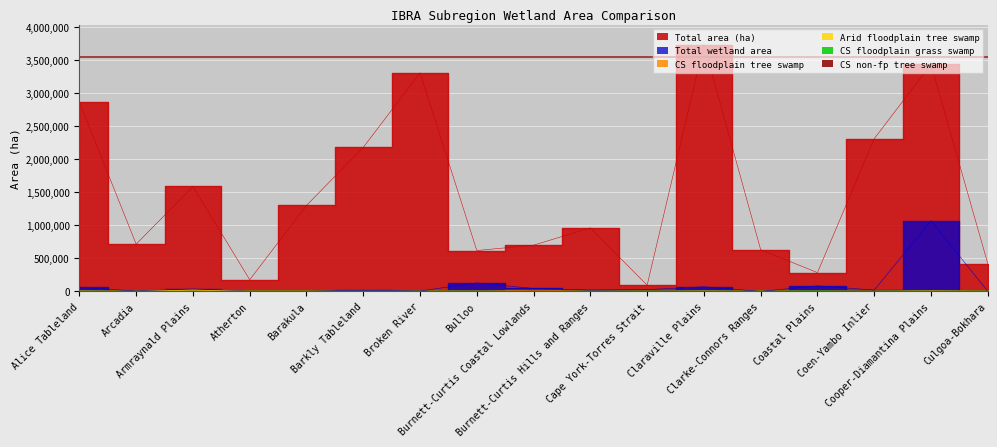

What is the value of the Total area (ha) point at the 7th from the left?

3309590